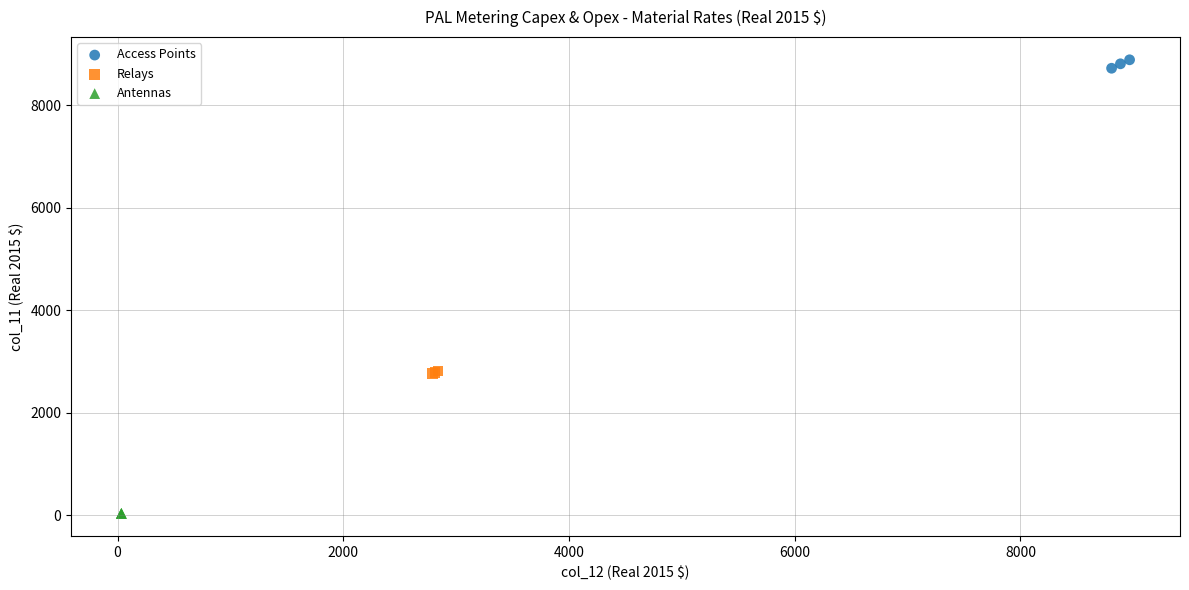

Which series contains the lowest Y value?

Antennas